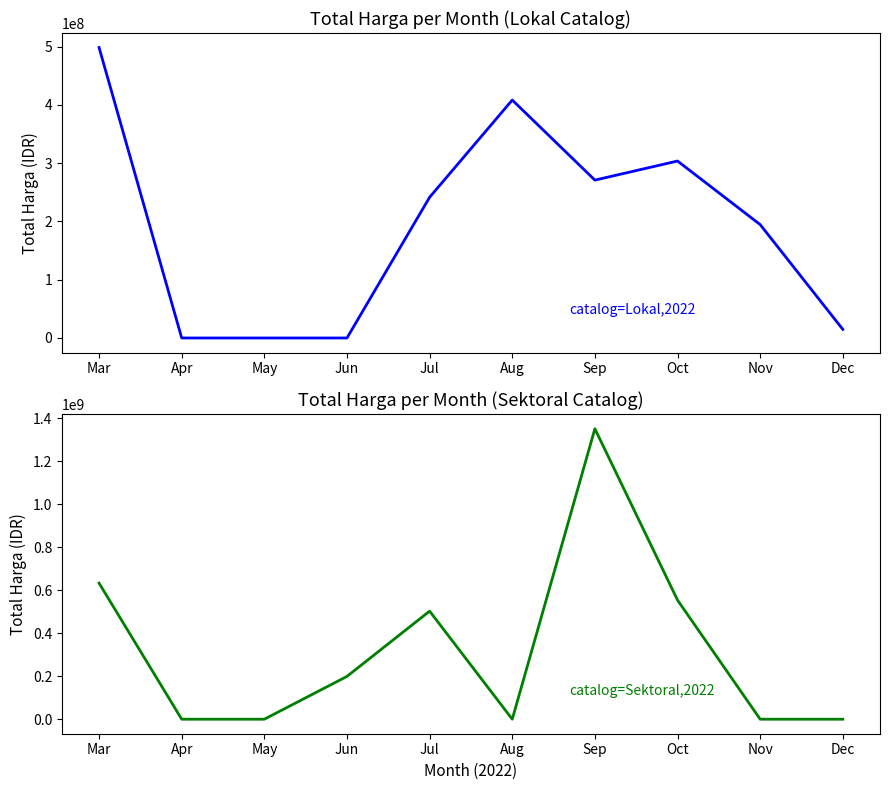

What is the average value of the Lokal series?

193167800